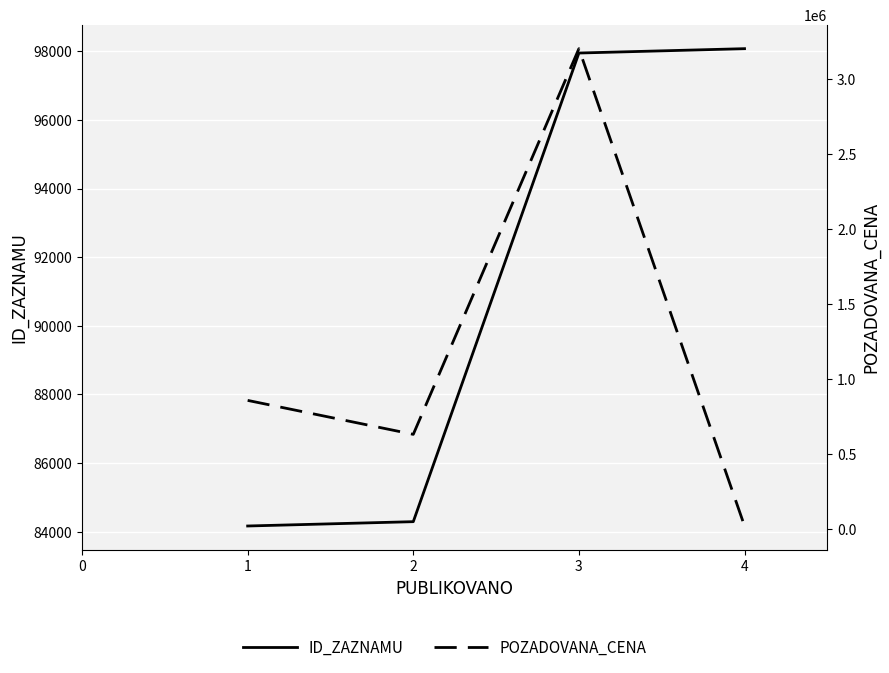

Which series has the largest total across all categories?

POZADOVANA_CENA